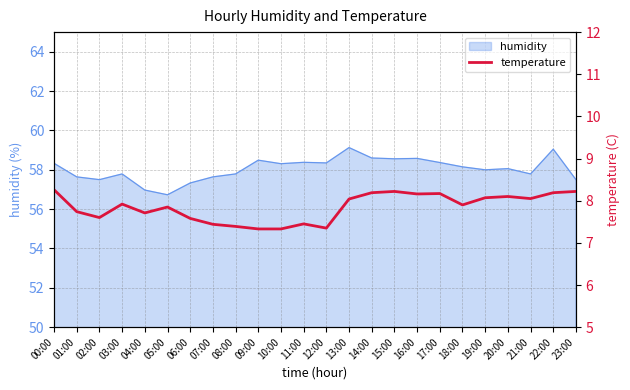

What is the label of the 6th point from the right?

18:00